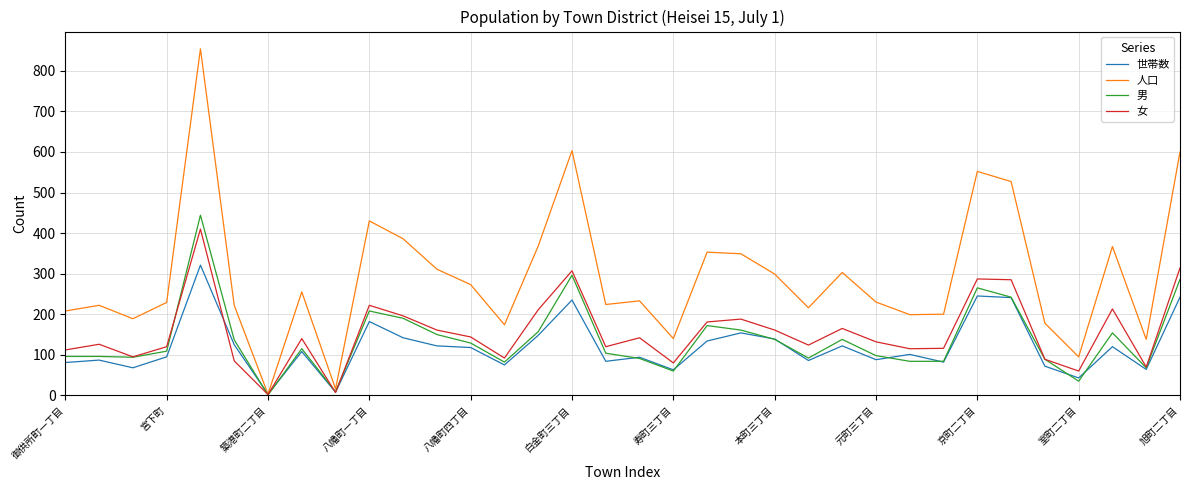

Which series has the largest total across all categories?

人口